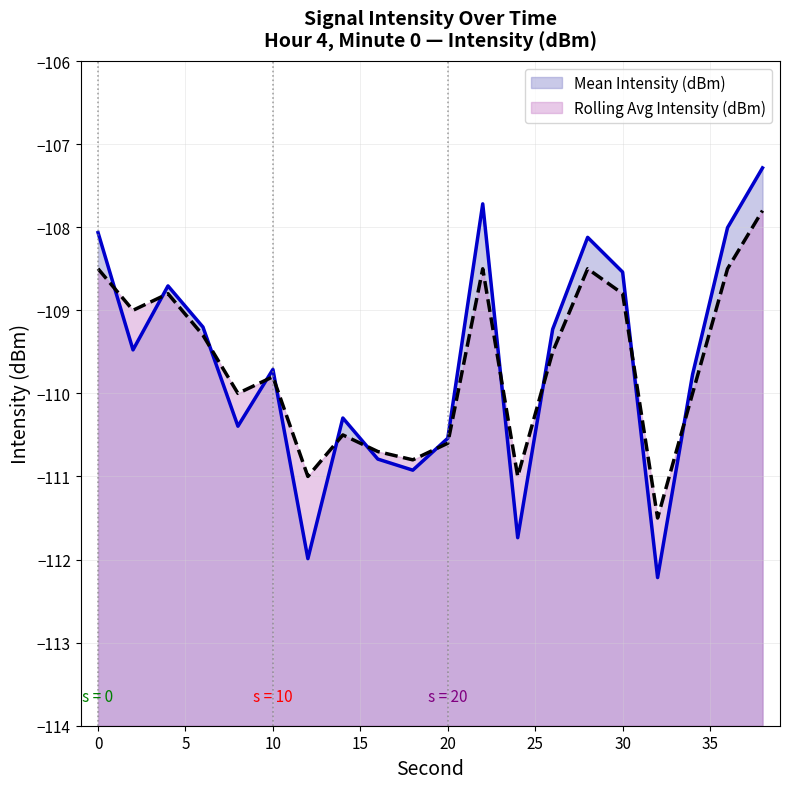

Which series changed the most between 6 and 20?

Mean Intensity (dBm)